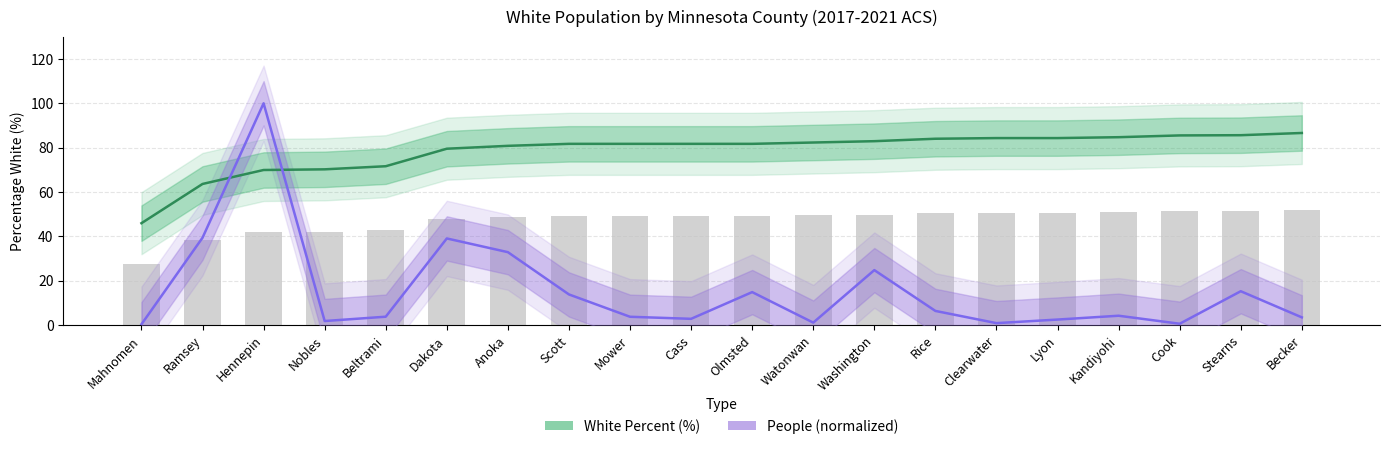

True or false: People (normalized) has a value of 32.9 at Hennepin.

False